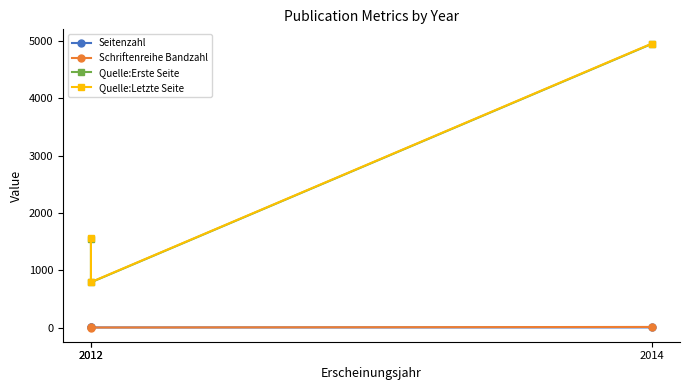

Does the chart display data point markers on the line(s)?

Yes